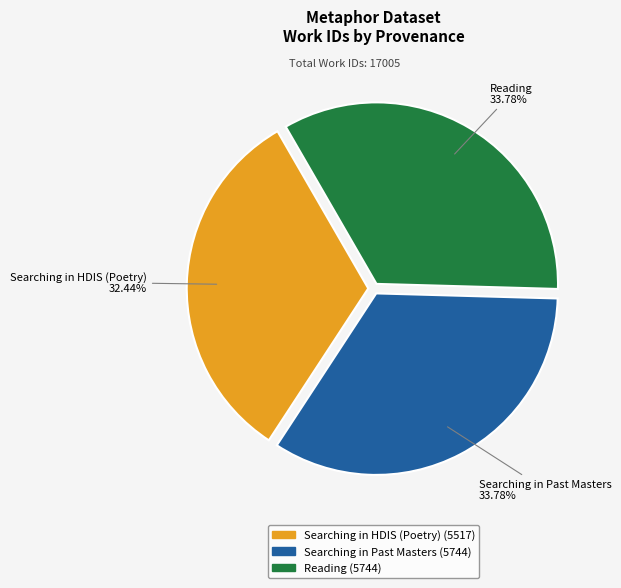

How many segments does this pie chart have?

3